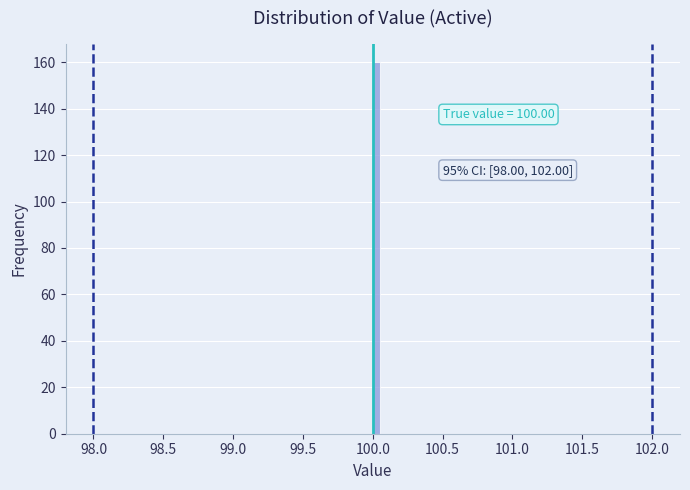

Read against the x-axis, roughly where is the centre of the tallest bar?

100.05